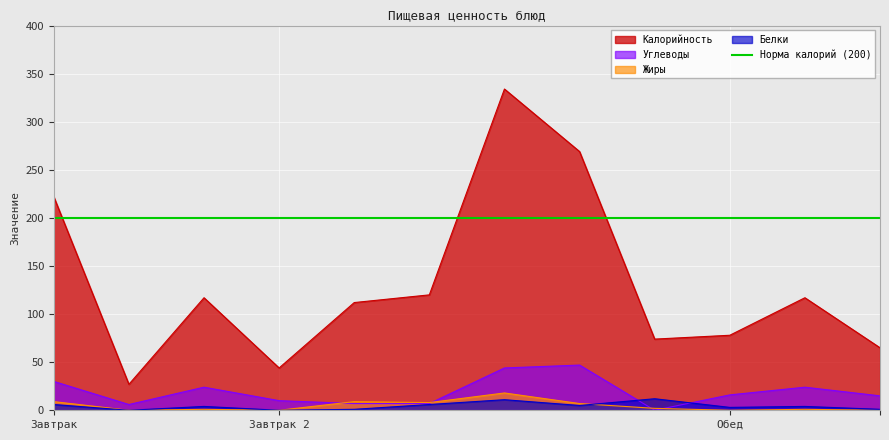

What is the difference between the maximum and minimum values in the Жиры series?

18